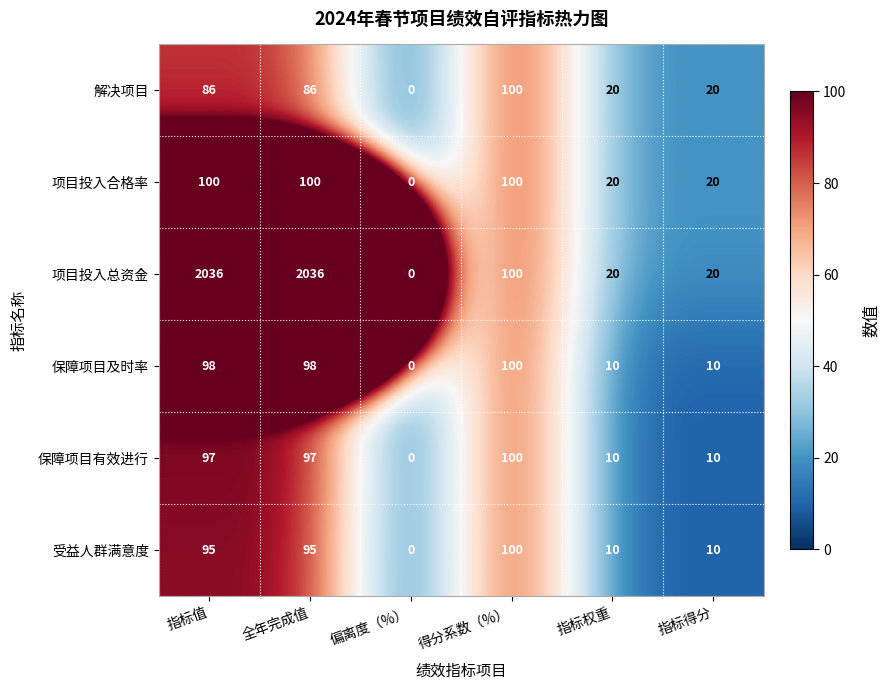

What value does the 保障项目有效进行 series have at 指标得分?

10